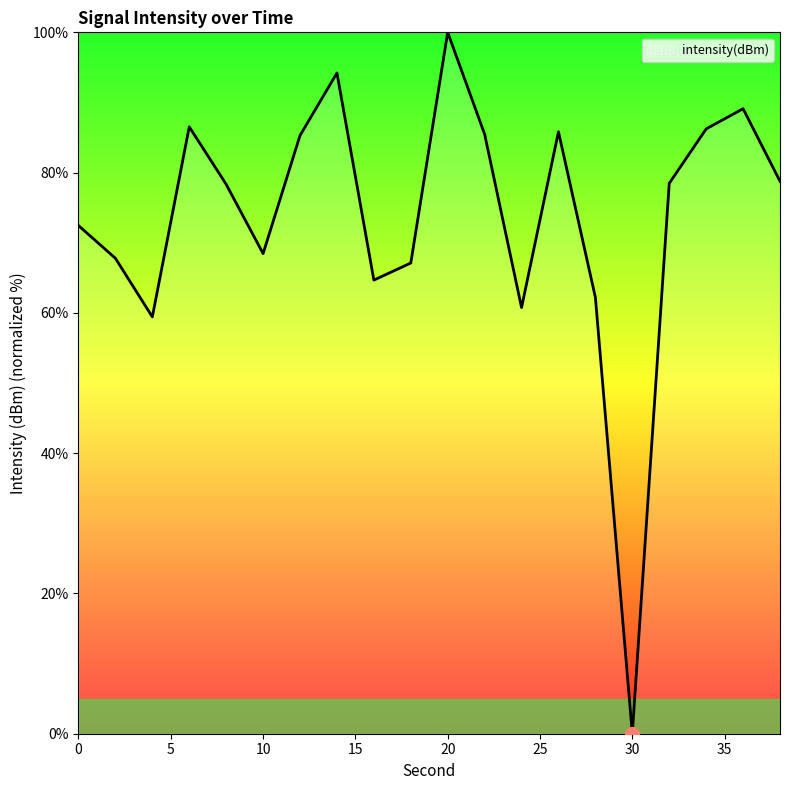

What is the greatest value displayed?

100.0